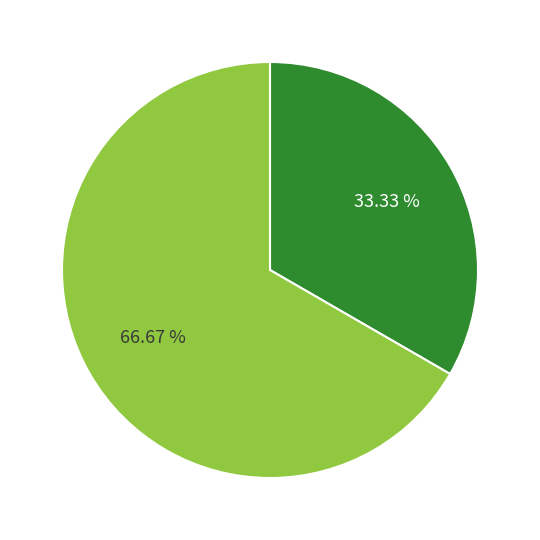

Does any single category account for the majority?

Yes